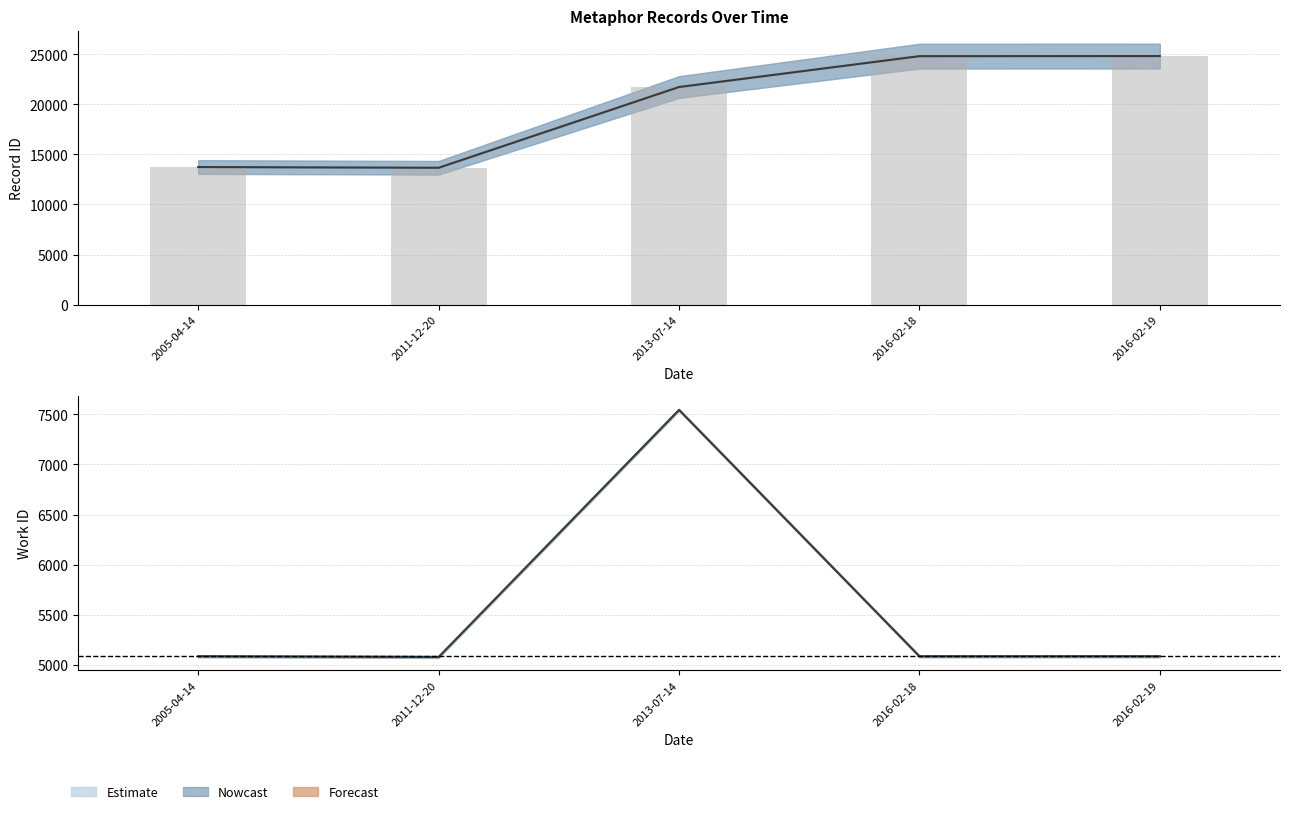

What is the minimum value shown in the chart?

5081